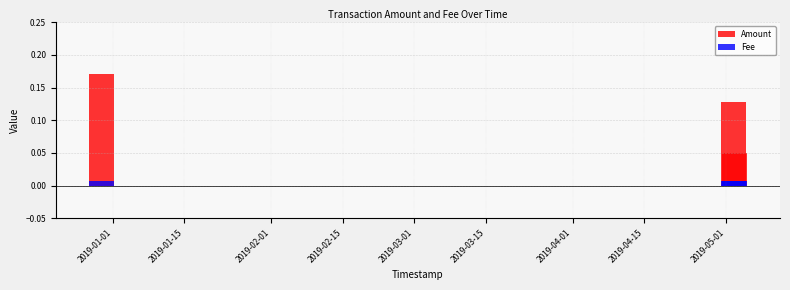

Rank the series at 2019-02-01 from highest to lowest value.

Amount, Fee